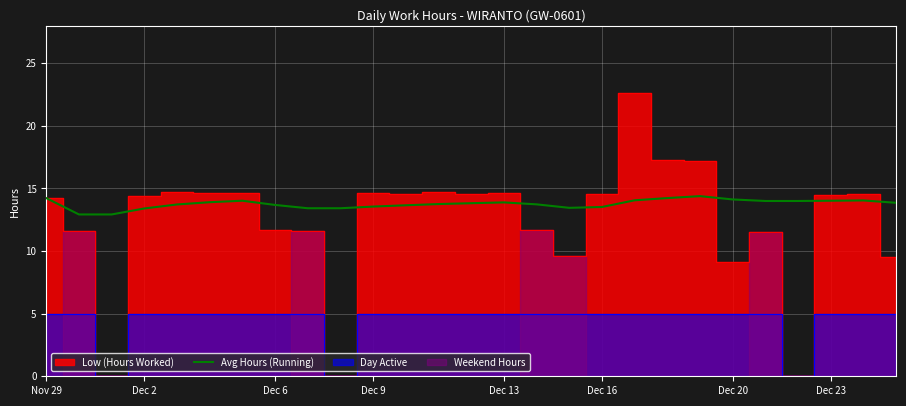

What is the lowest value of the Avg Hours (Running) series?

12.9